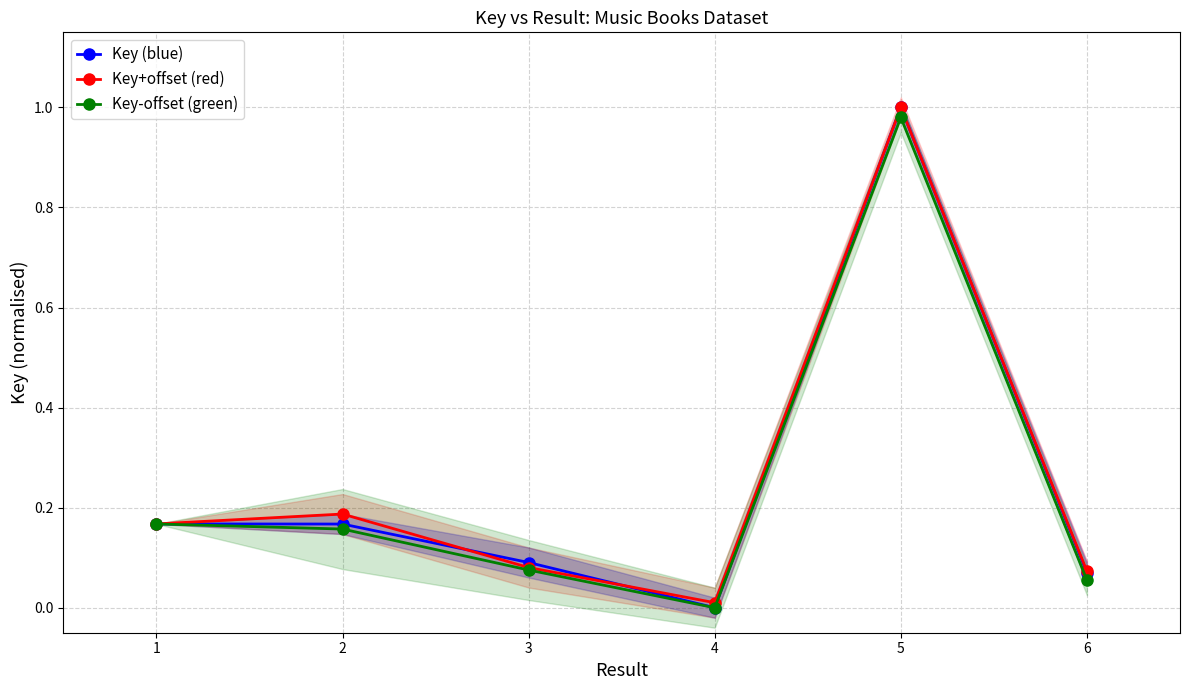

How many data points does each series have?

6